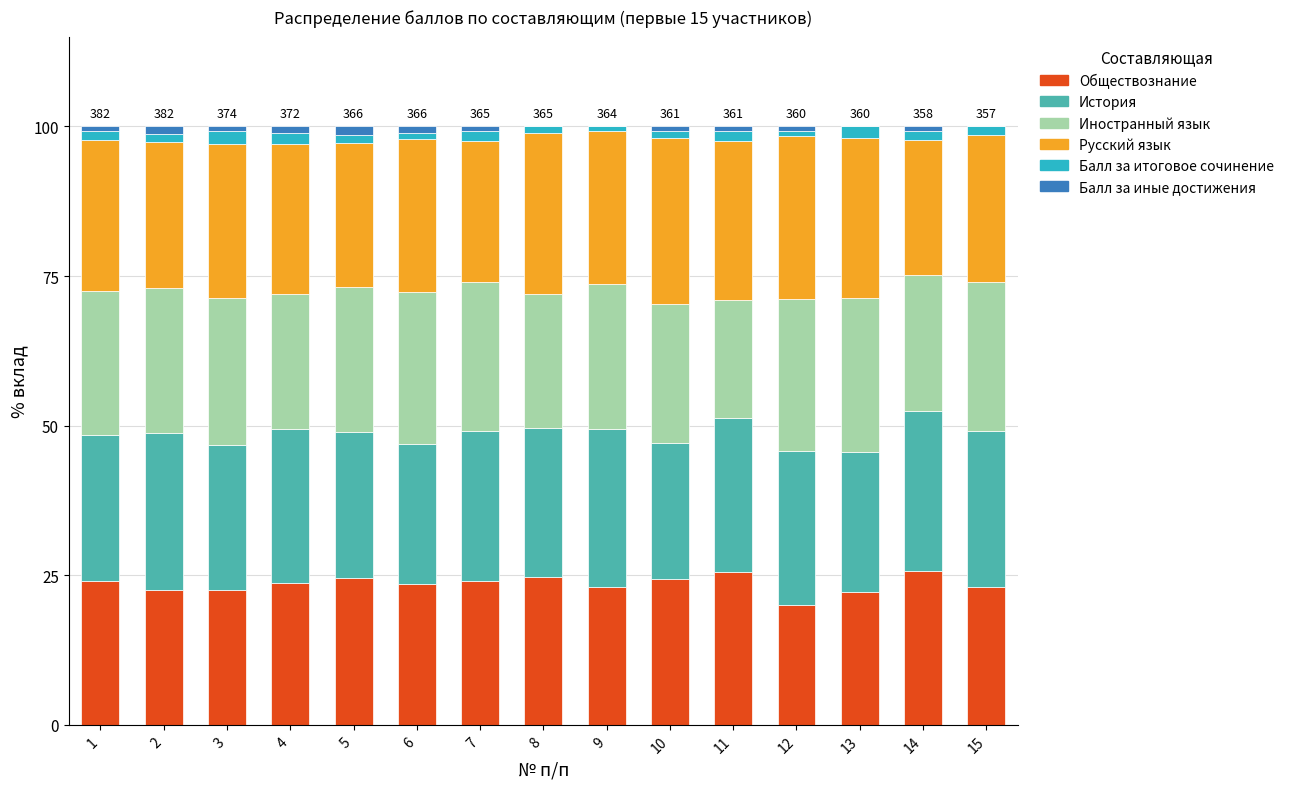

The value of Обществознание at 7 is 24.1. True or false?

True